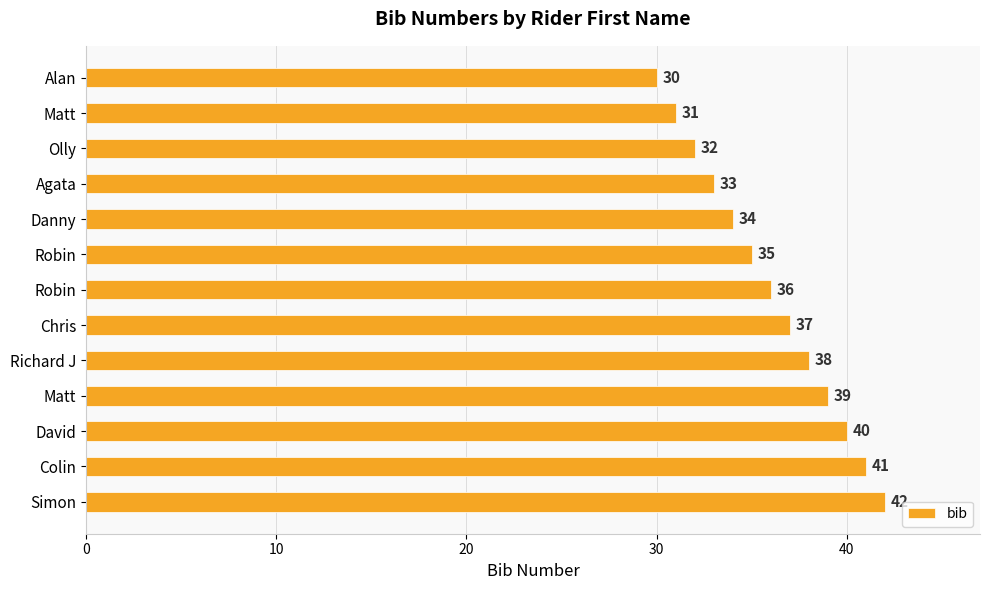

How many values are below 36?

6